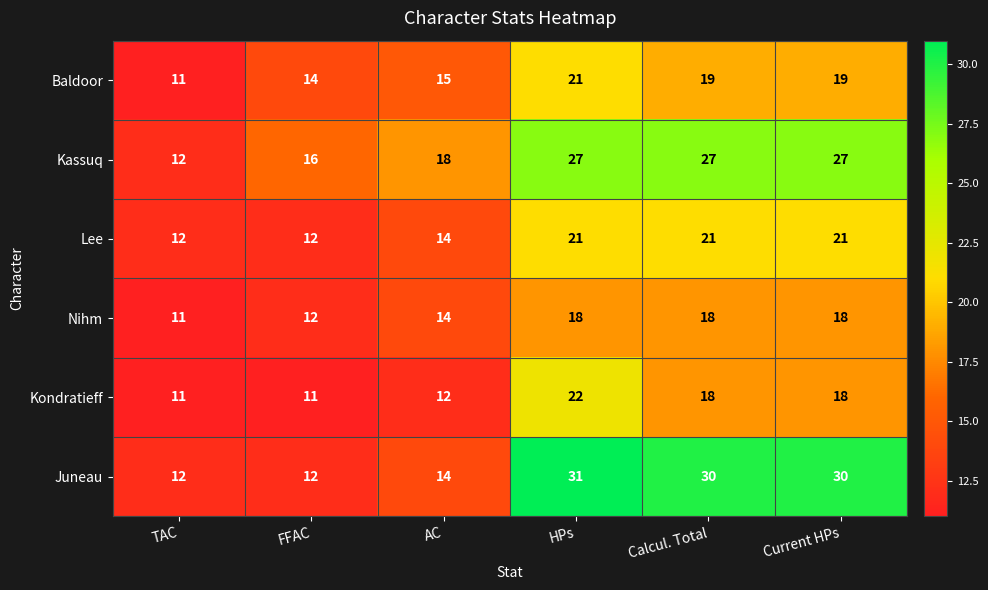

Which series has the largest total across all categories?

Juneau